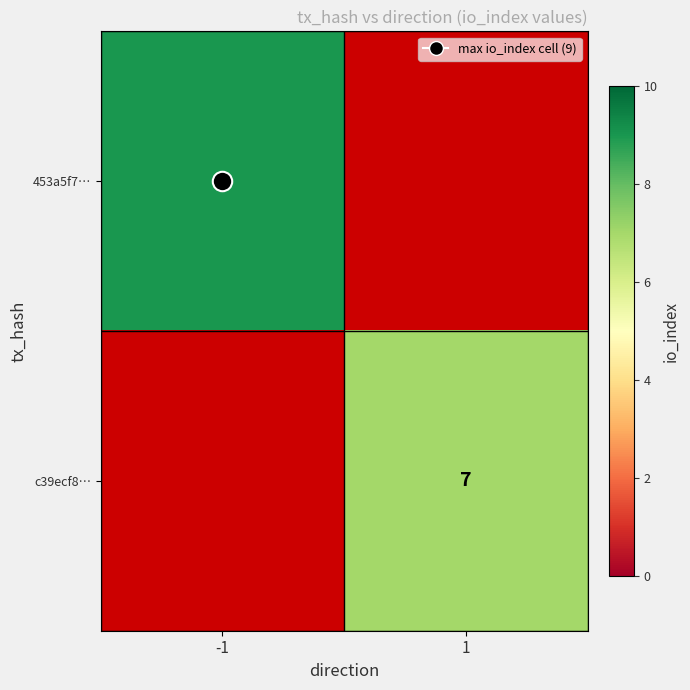

Where is 453a5f7… nearest to the value 9?

-1